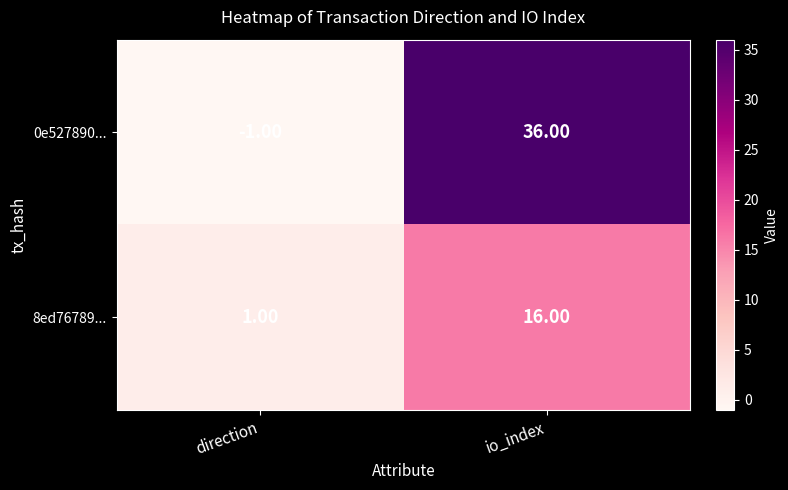

At which label does 8ed76789... reach its peak?

io_index